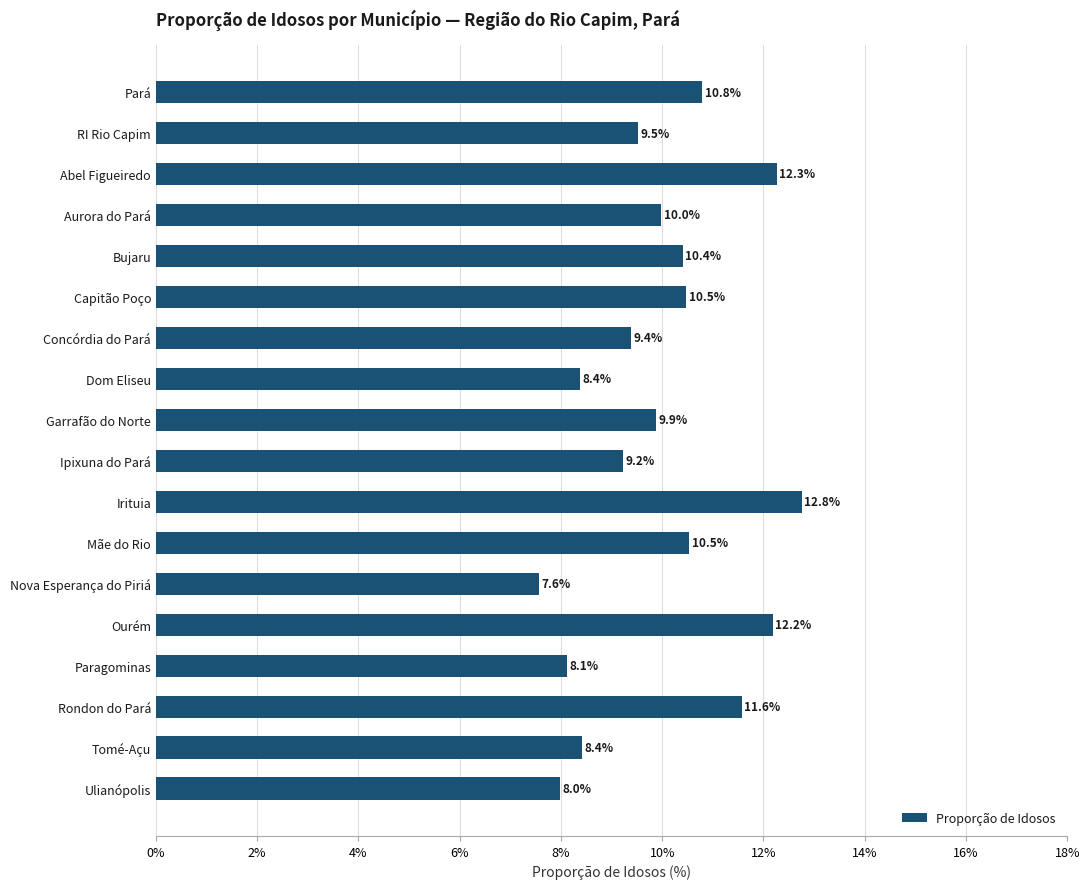

Which has a higher value, Dom Eliseu or RI Rio Capim?

RI Rio Capim